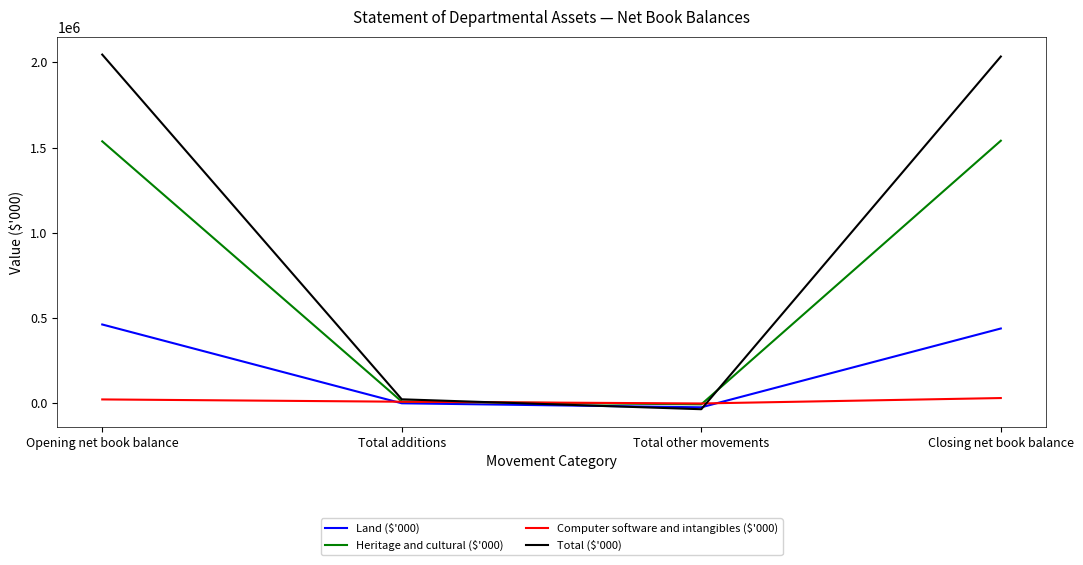

At which label is Total ($'000) closest to 1005525?

Total additions